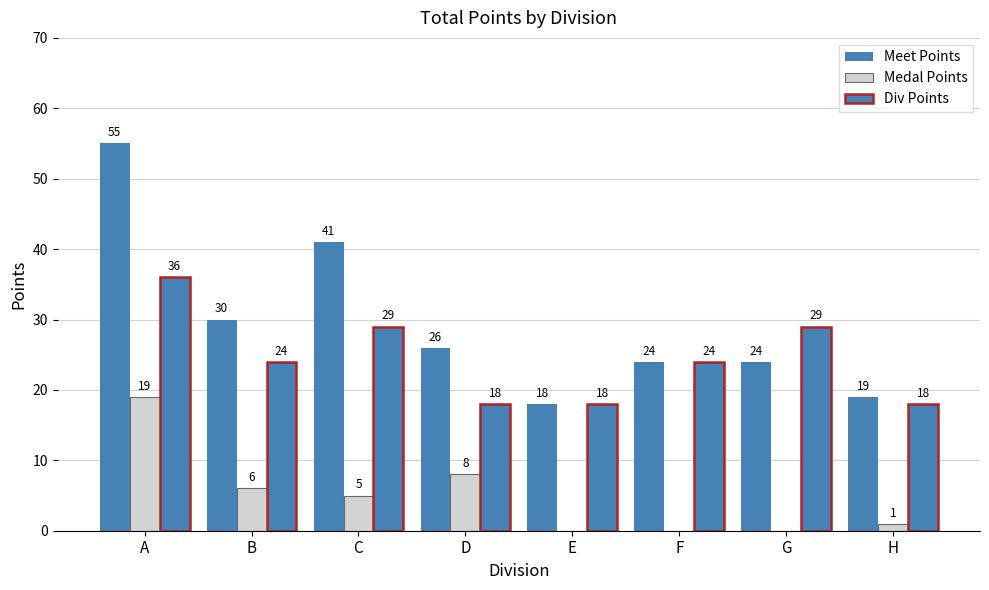

Is it true that Div Points equals 25 at D?

False